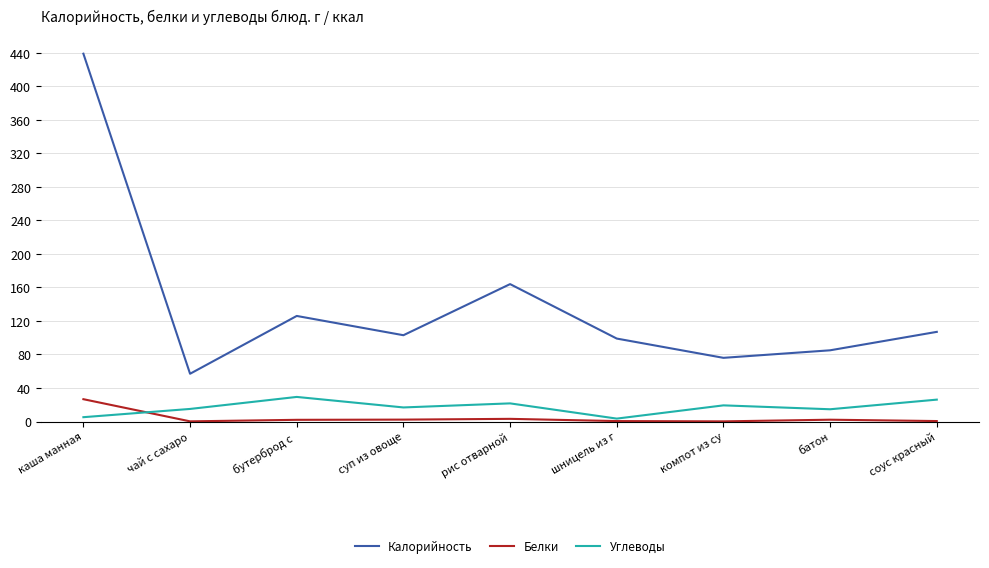

How many lines are shown in the chart?

3